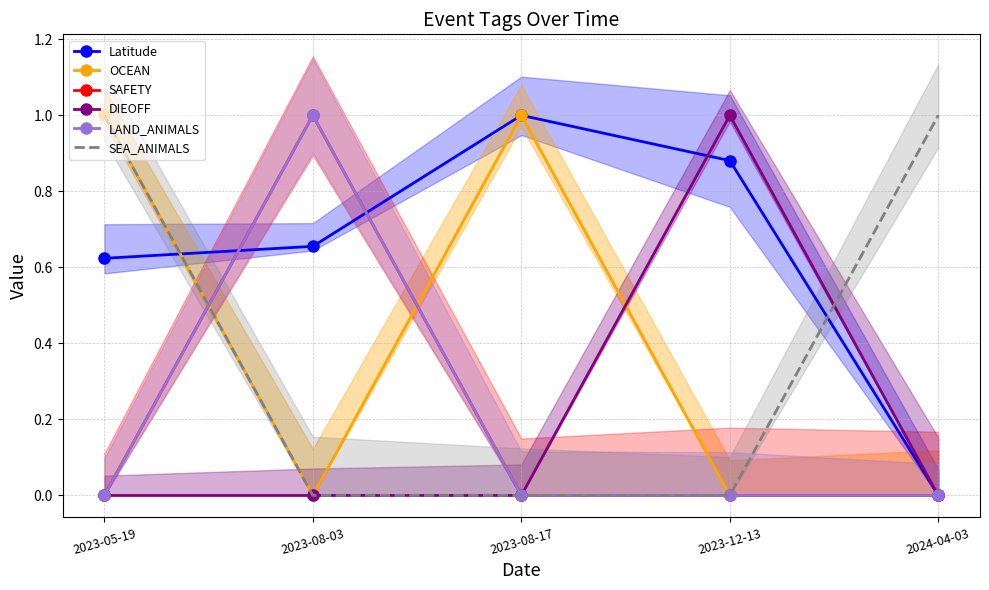

How many values in SEA_ANIMALS are above zero?

2